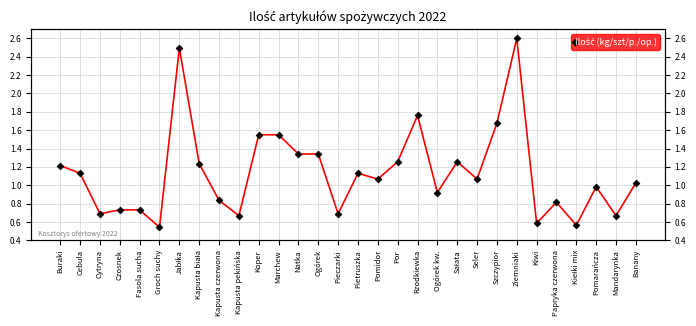

What is the label of the 12th point from the left?

Marchew